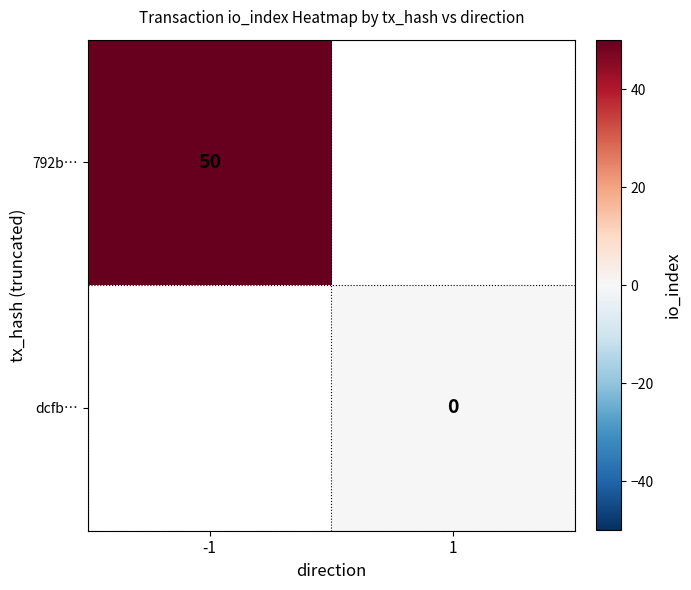

Which series has the largest range (max minus min)?

792b…